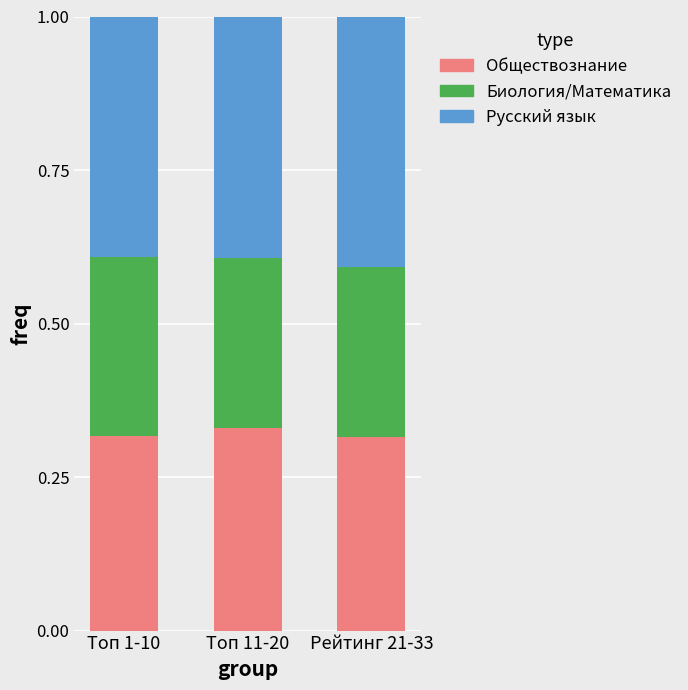

What are all the series names shown in the legend?

Обществознание, Биология/Математика, Русский язык